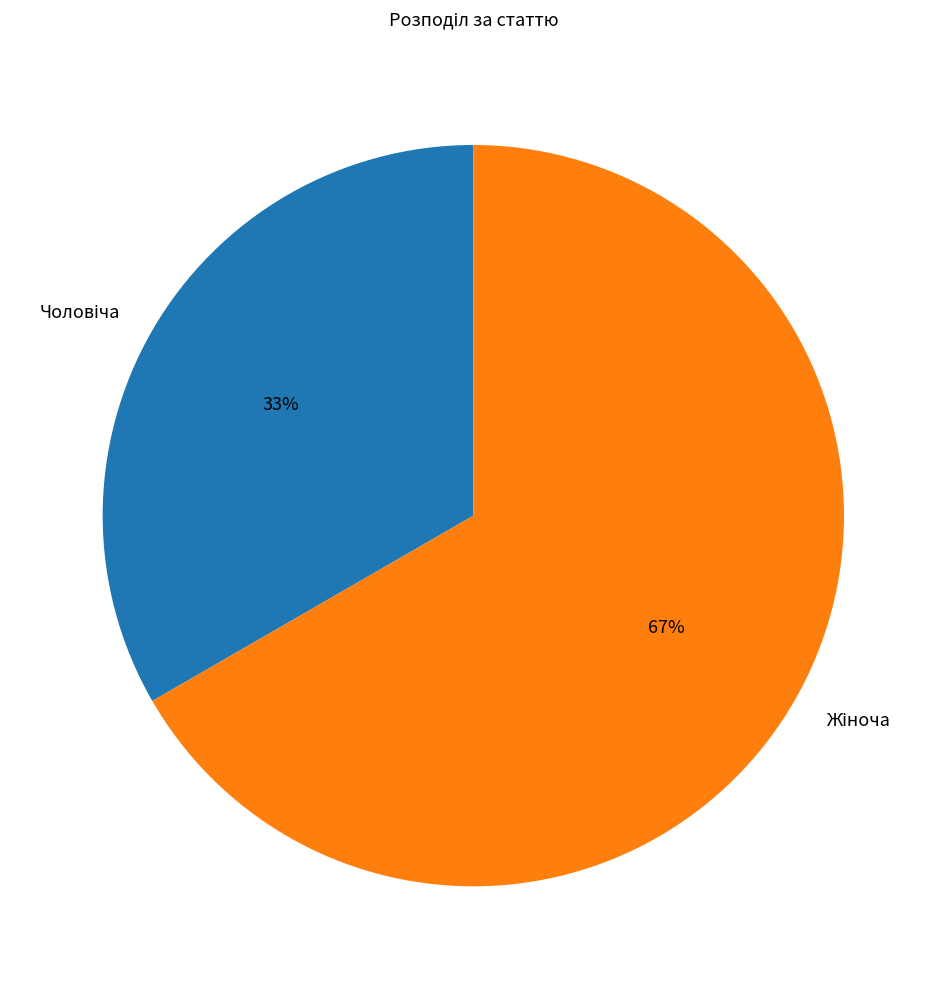

Does any single category account for the majority?

Yes